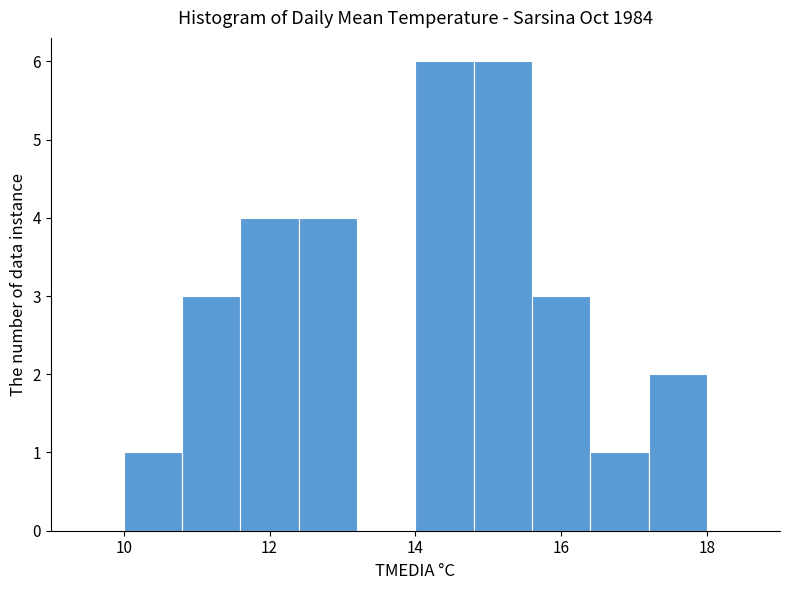

How tall is the bar that spans 16.4 to 17.2 on the x-axis? The values are not printed on the chart, so give them approximately, as read against the axis.

1